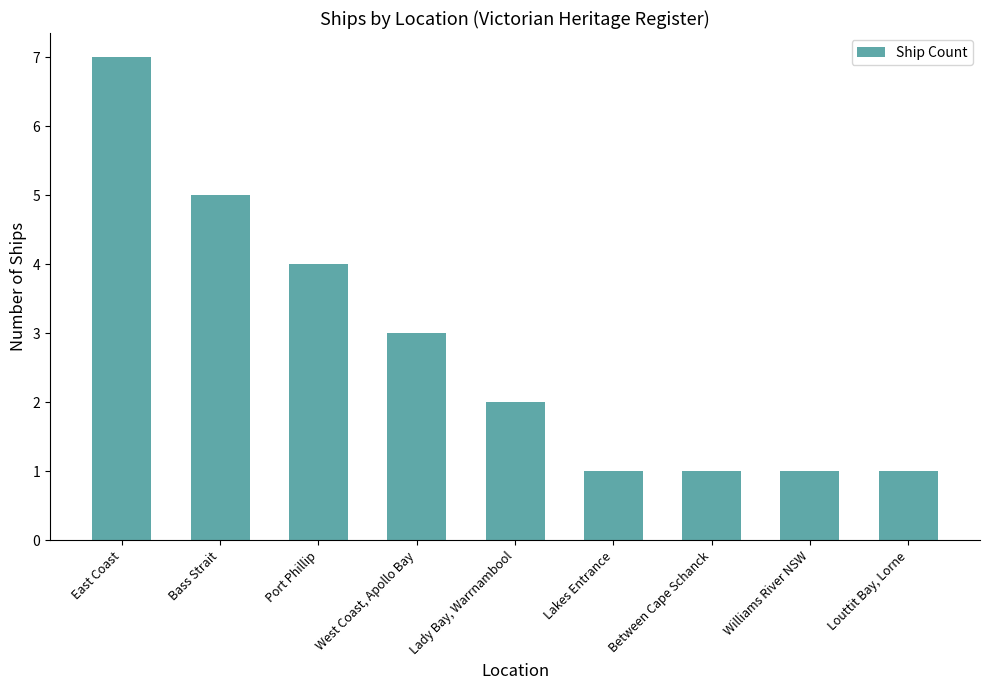

What is the sum of all values?

25